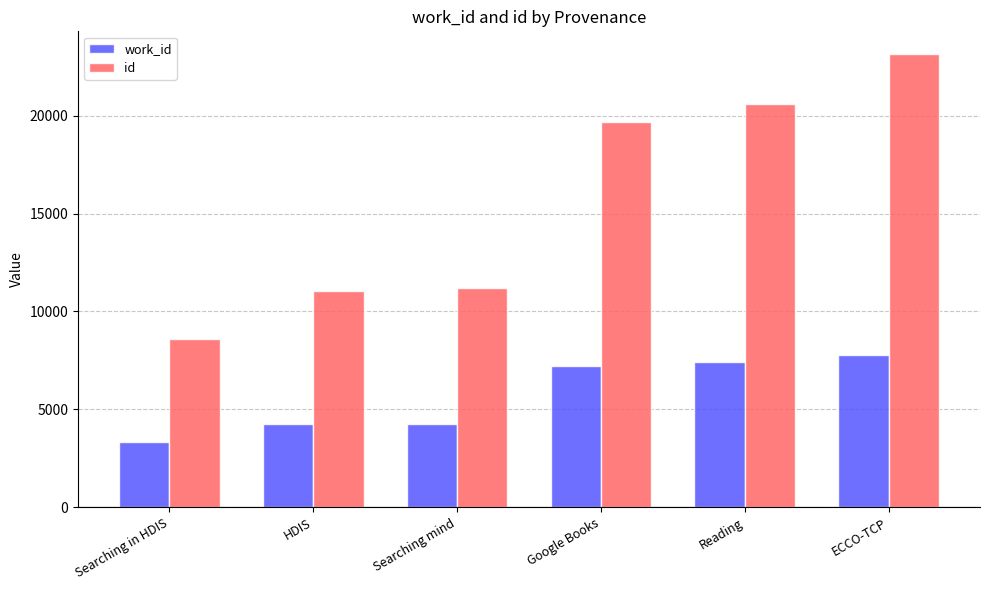

The id series shows 34363 at ECCO-TCP. True or false?

False